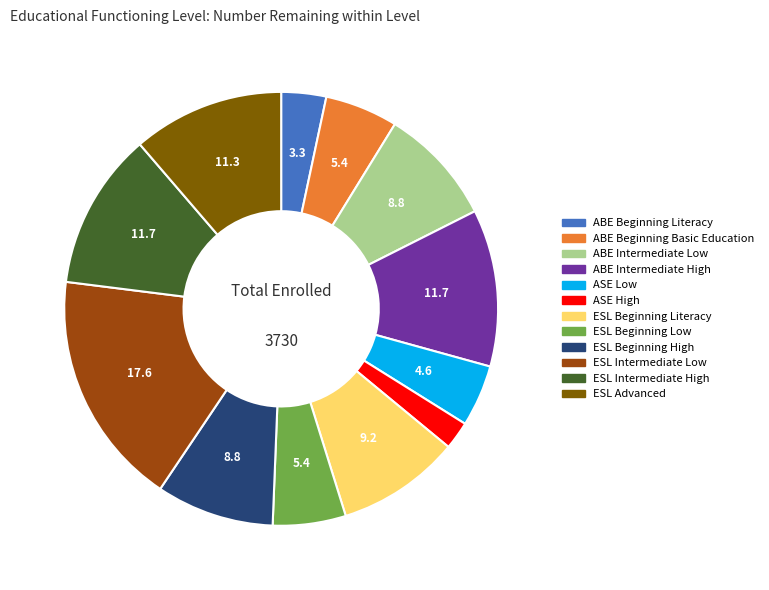

Is there a majority slice in this chart?

No